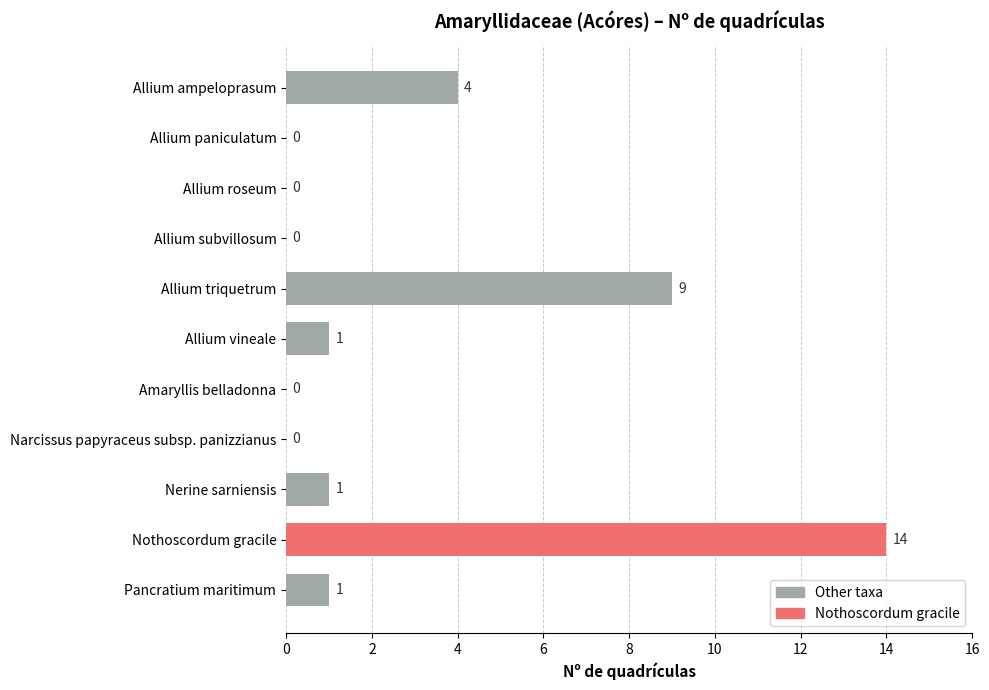

Which label corresponds to the largest value in the chart?

Nothoscordum gracile